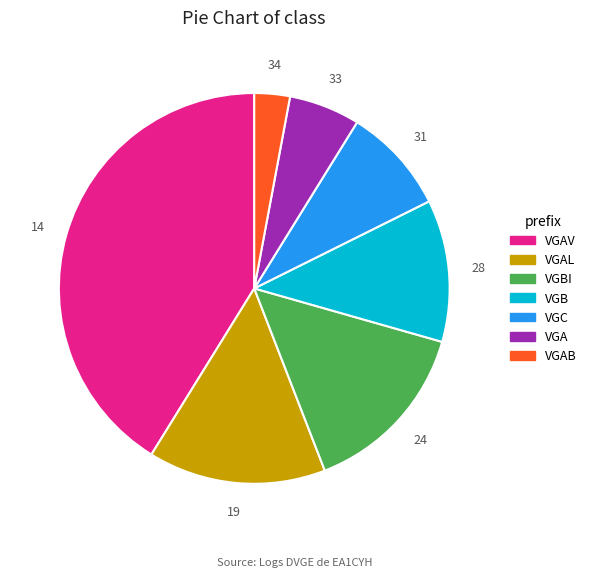

Is there any slice that represents more than half of the pie?

No